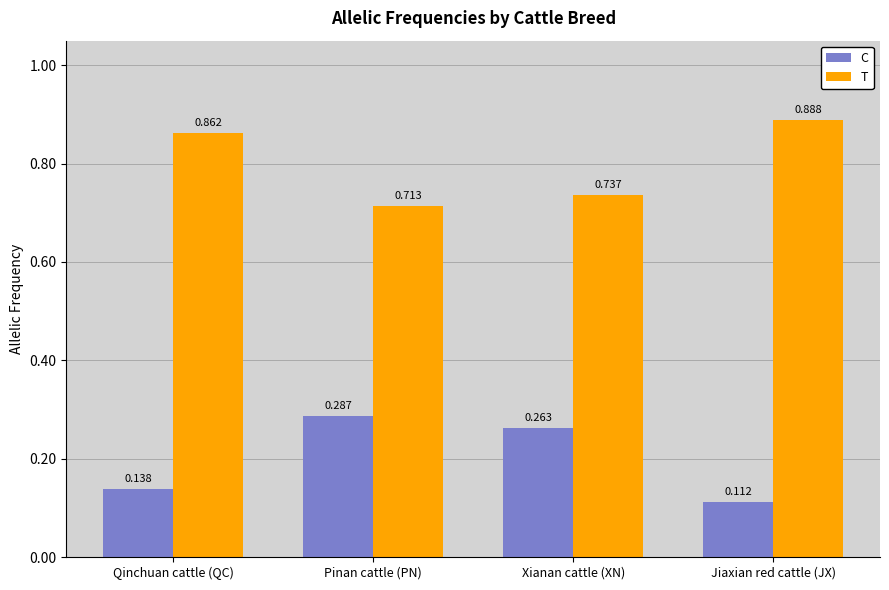

Count the number of categories in the chart.

4